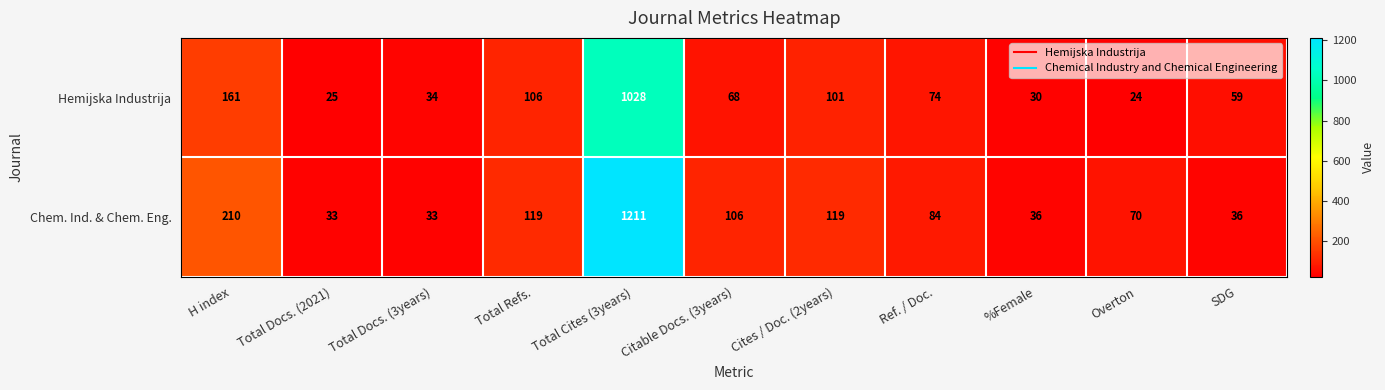

Which series has the largest range (max minus min)?

Chem. Ind. & Chem. Eng.